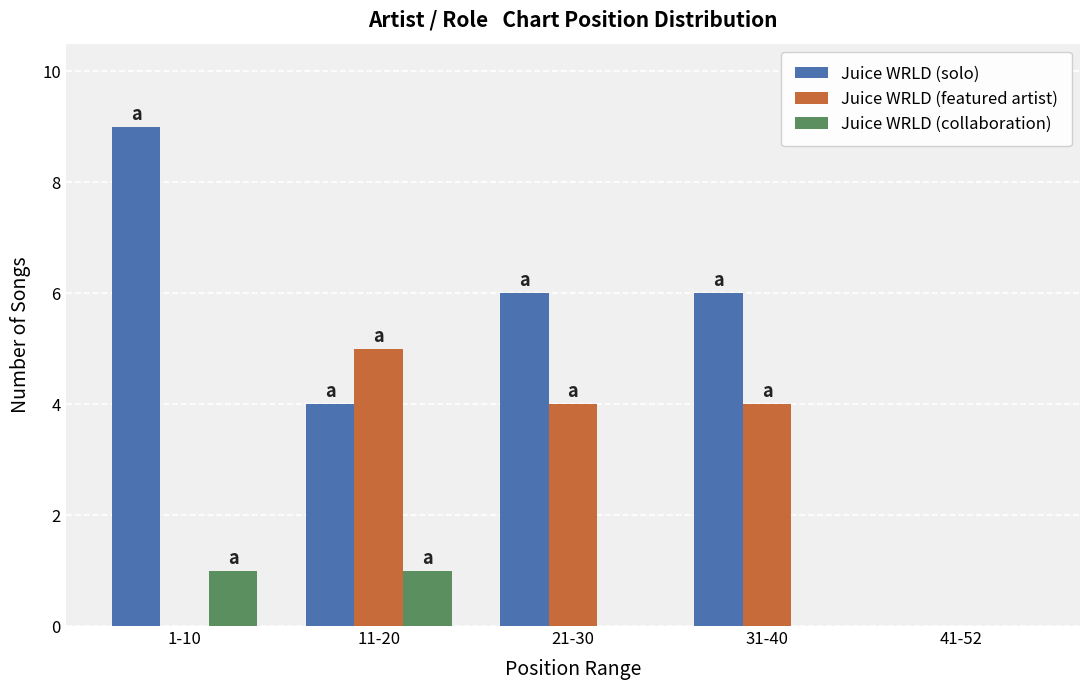

How many positive values does the Juice WRLD (solo) series have?

4